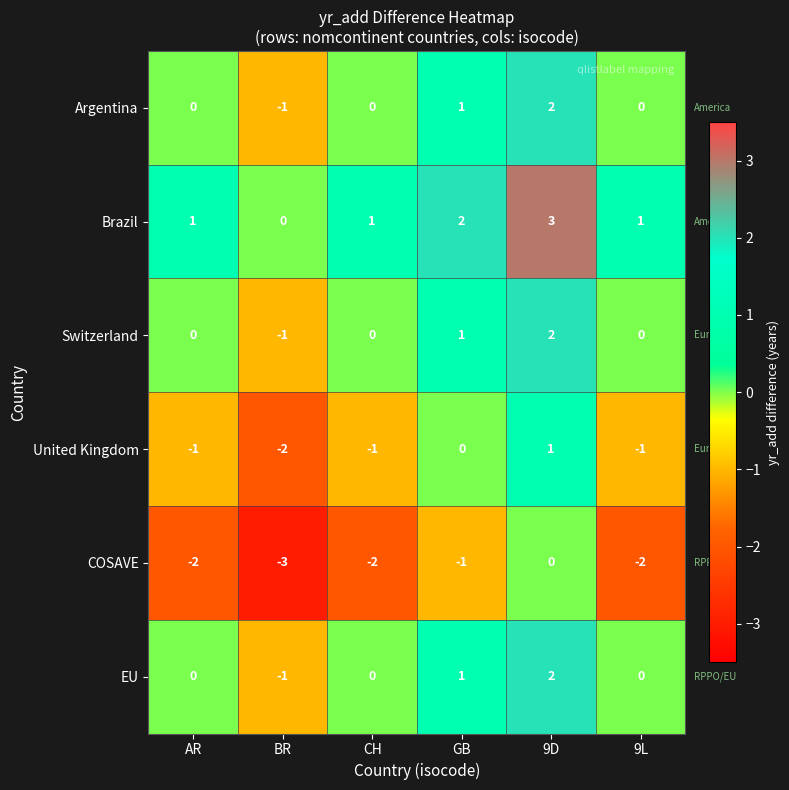

What is the difference between the highest and lowest values at GB?

3